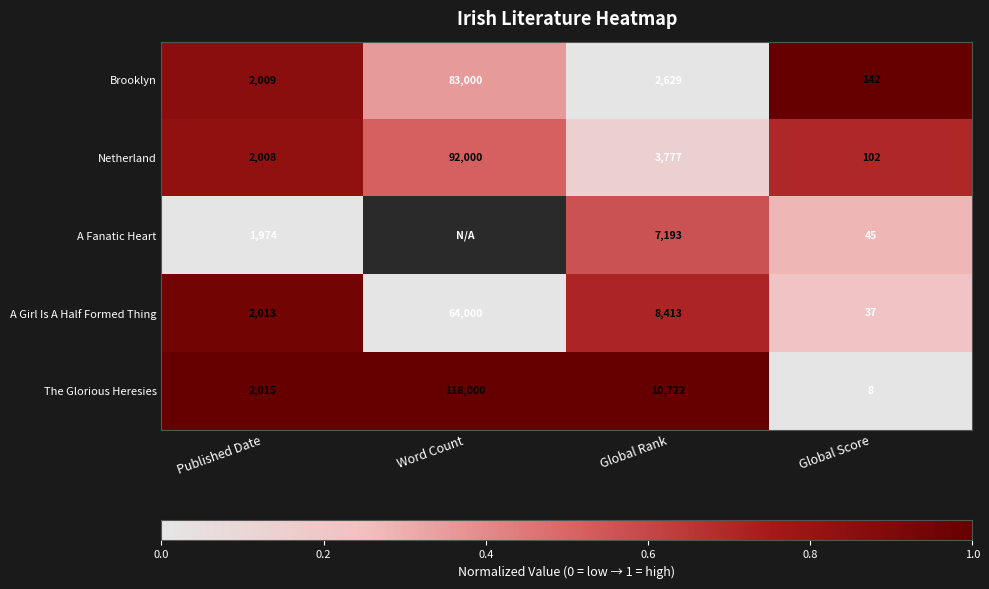

Between Published Date and Global Score, which series saw the biggest shift?

The Glorious Heresies